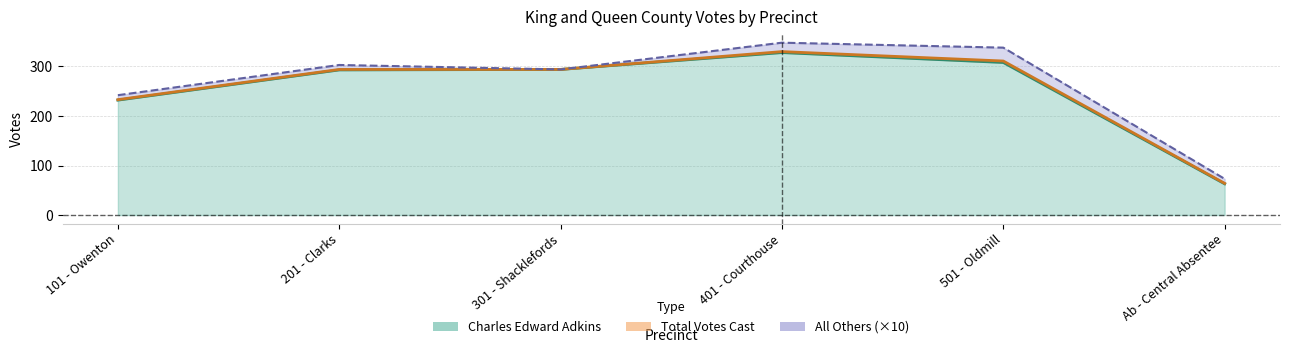

At which category does the chart reach its peak across all series?

401 - Courthouse